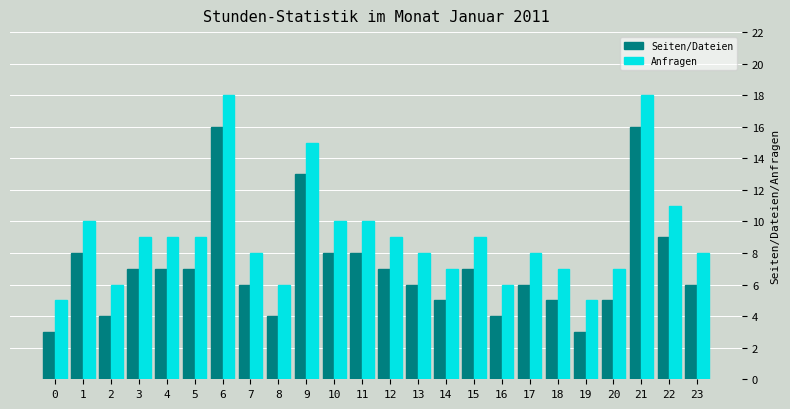

Is it true that Seiten/Dateien equals 8 at 10?

True